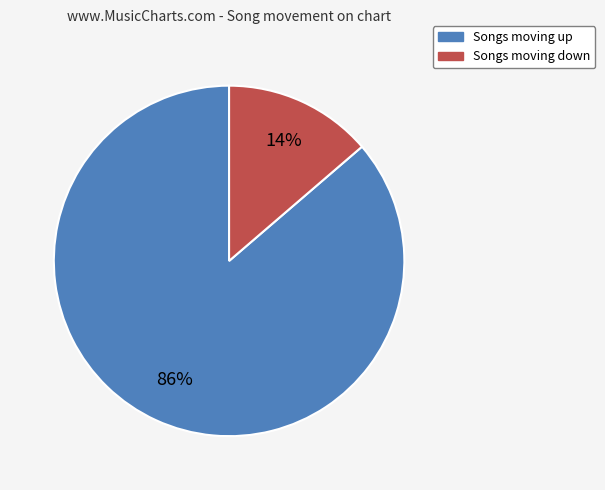

Is there any slice that represents more than half of the pie?

Yes